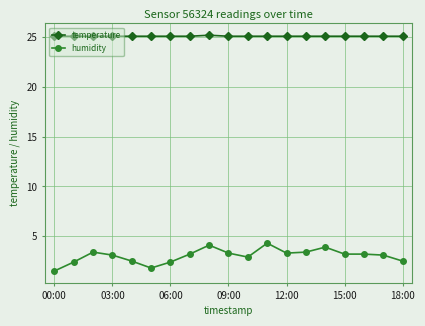

True or false: temperature and humidity intersect in this chart.

False